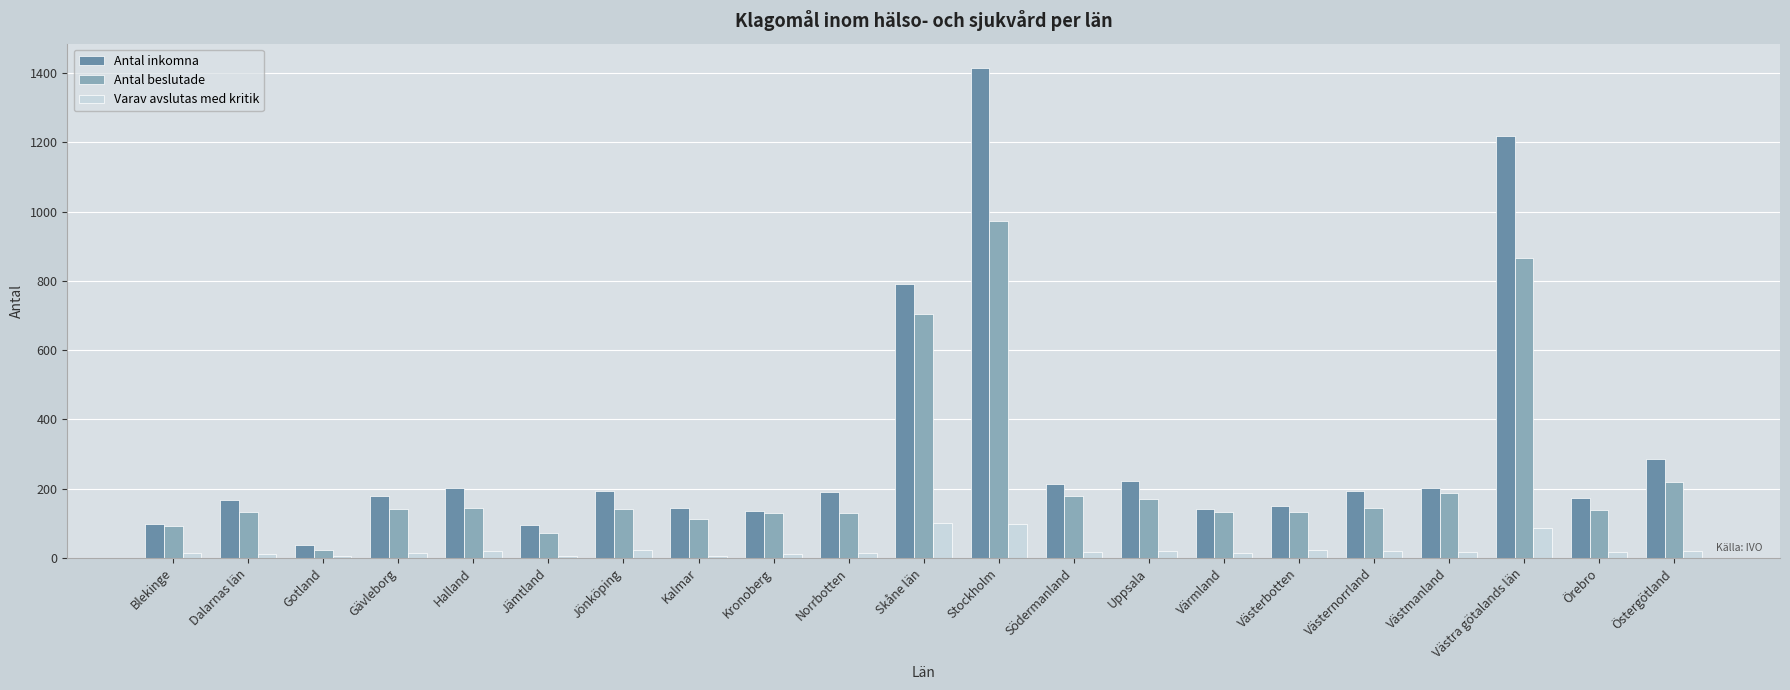

At which category is the sum across all series the highest?

Stockholm